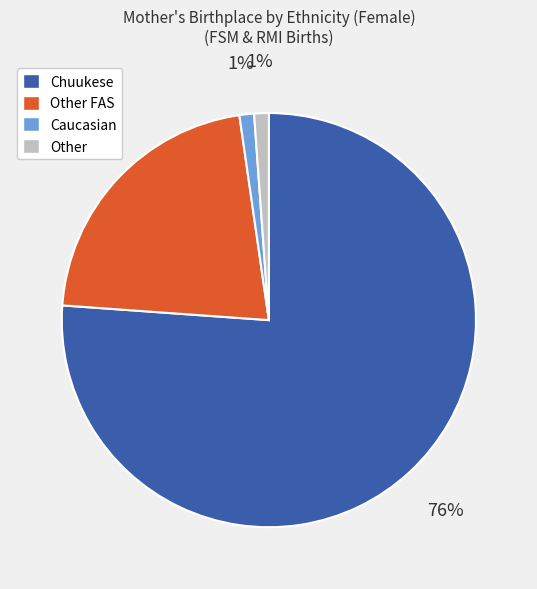

Does any single category account for the majority?

Yes